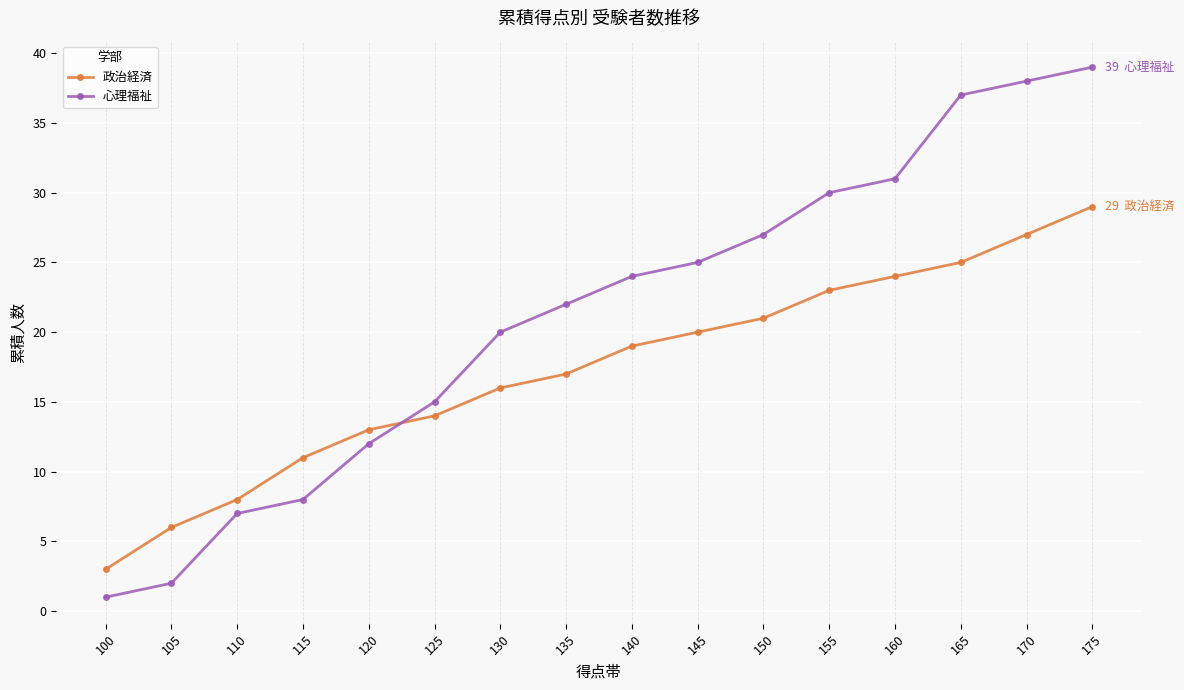

What is the smallest value displayed?

1